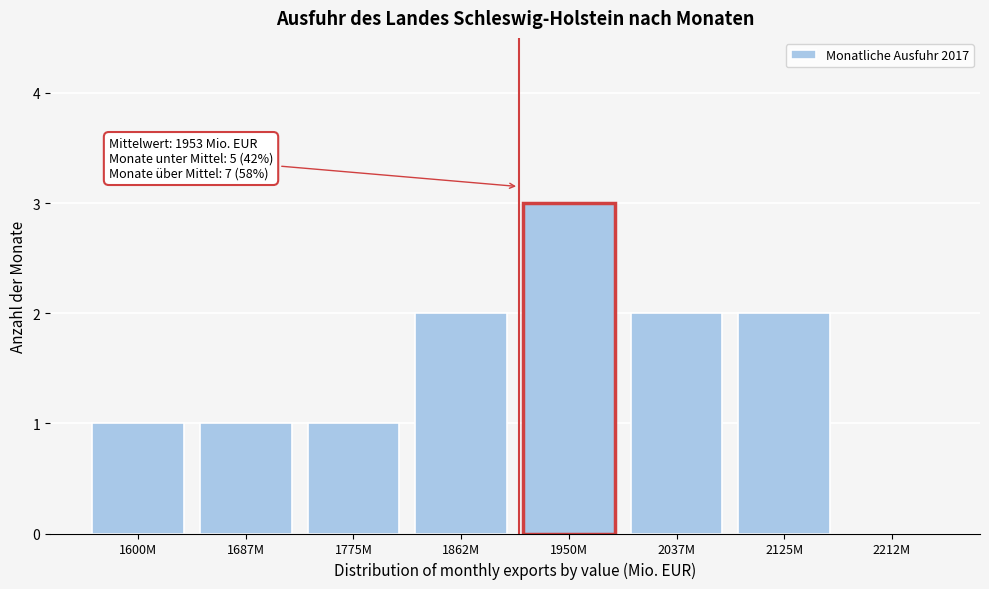

Reading right to left, extract all data points from this chart.

2212M=0	2125M=2	2037M=2	1950M=3	1862M=2	1775M=1	1687M=1	1600M=1